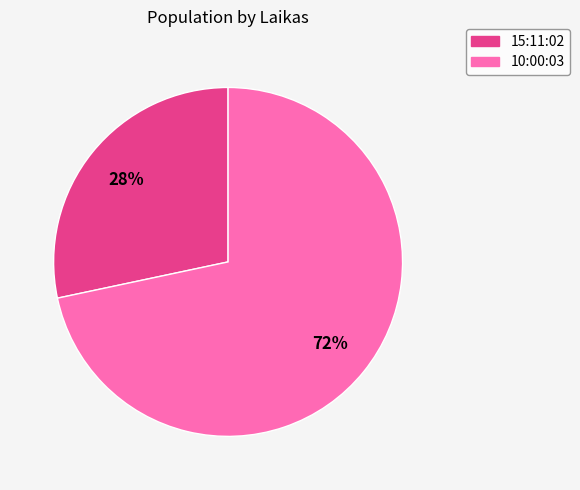

Do 10:00:03 and 15:11:02 together represent more than half of the pie?

Yes